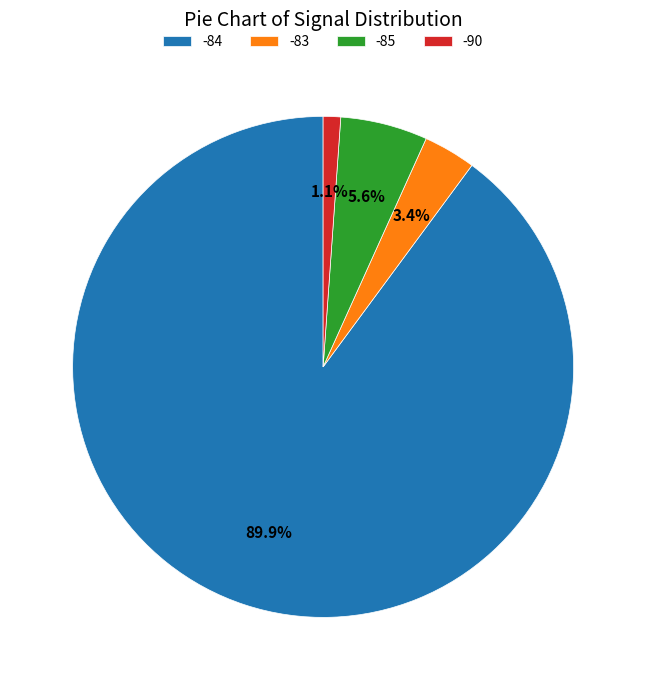

Rank the categories by value from highest to lowest.

-84, -85, -83, -90